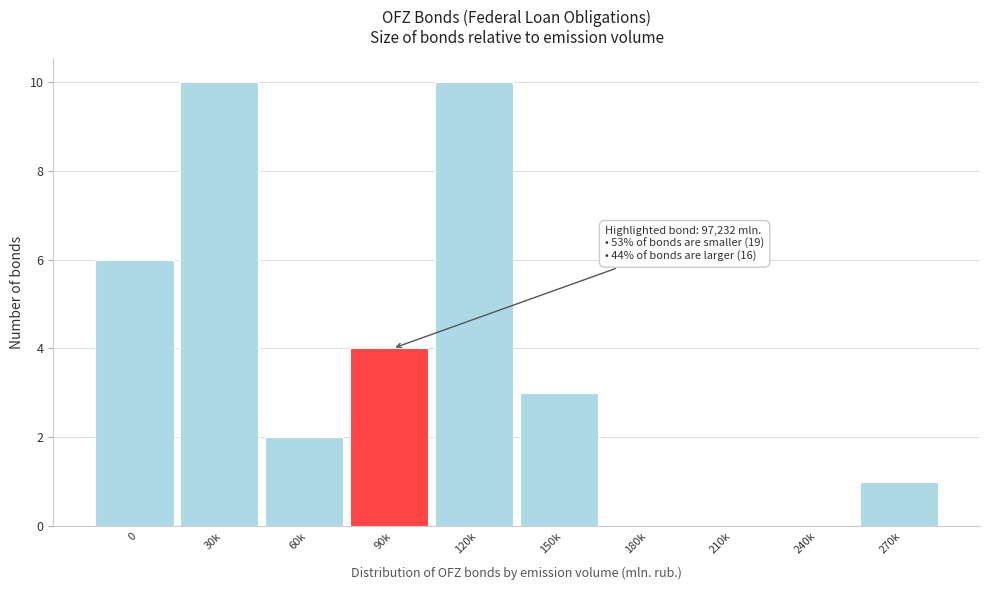

Reading left to right, transcribe all the data shown in this chart.

0=6	30k=10	60k=2	90k=4	120k=10	150k=3	180k=0	210k=0	240k=0	270k=1